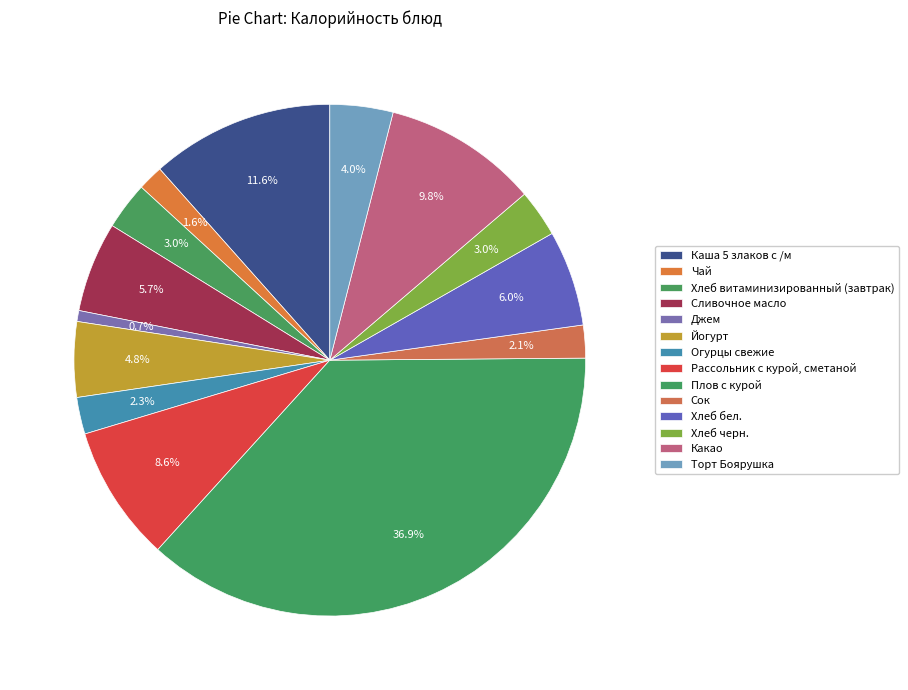

Is there any slice that represents more than half of the pie?

No